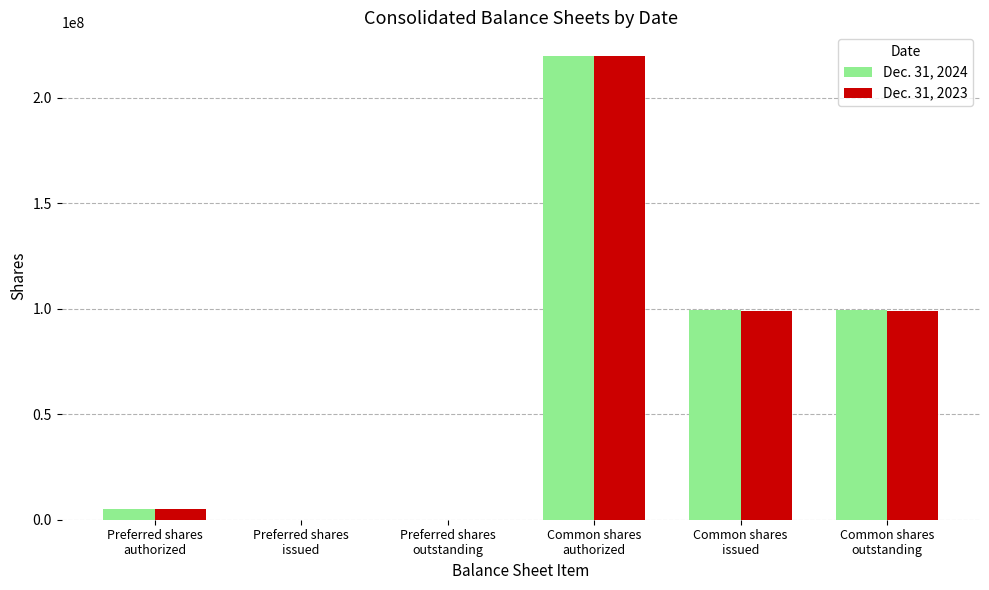

What is the greatest value displayed?

220000000